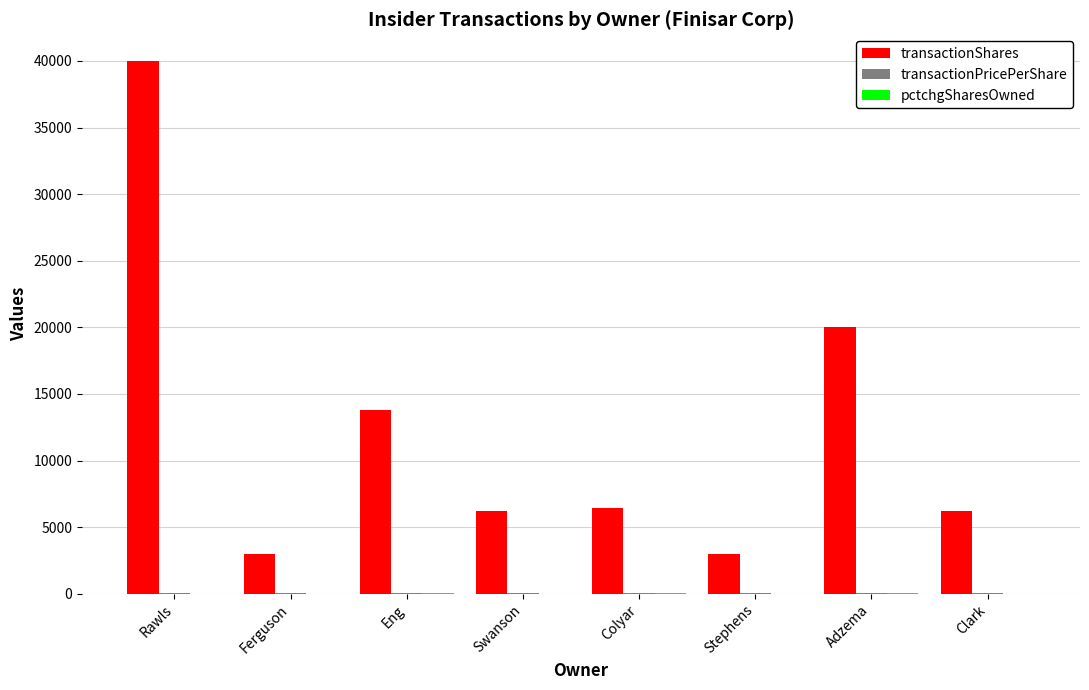

Where is transactionShares nearest to the value 21500?

Adzema